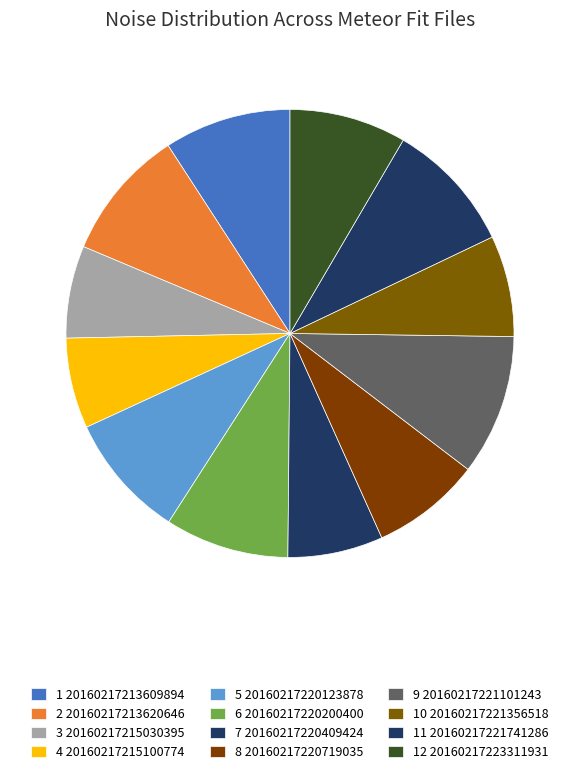

What is the largest slice in the pie chart?

20160217221101243